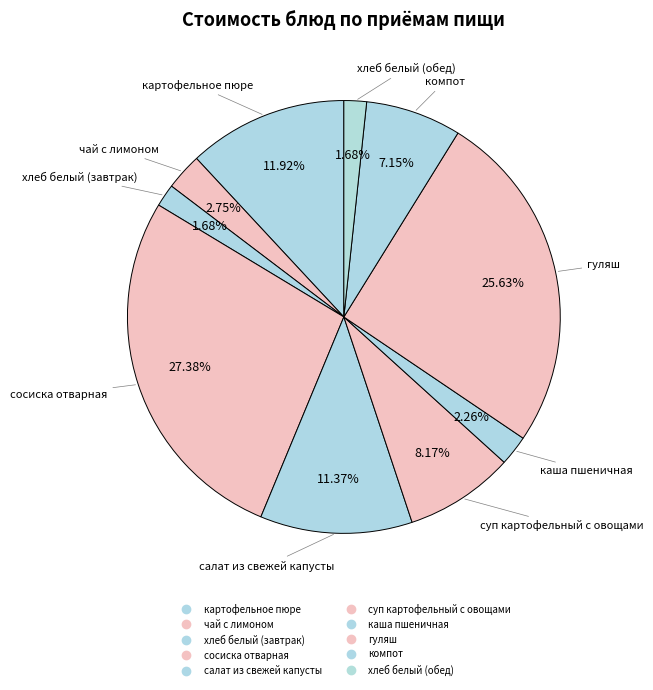

How many slices are in this pie chart?

10